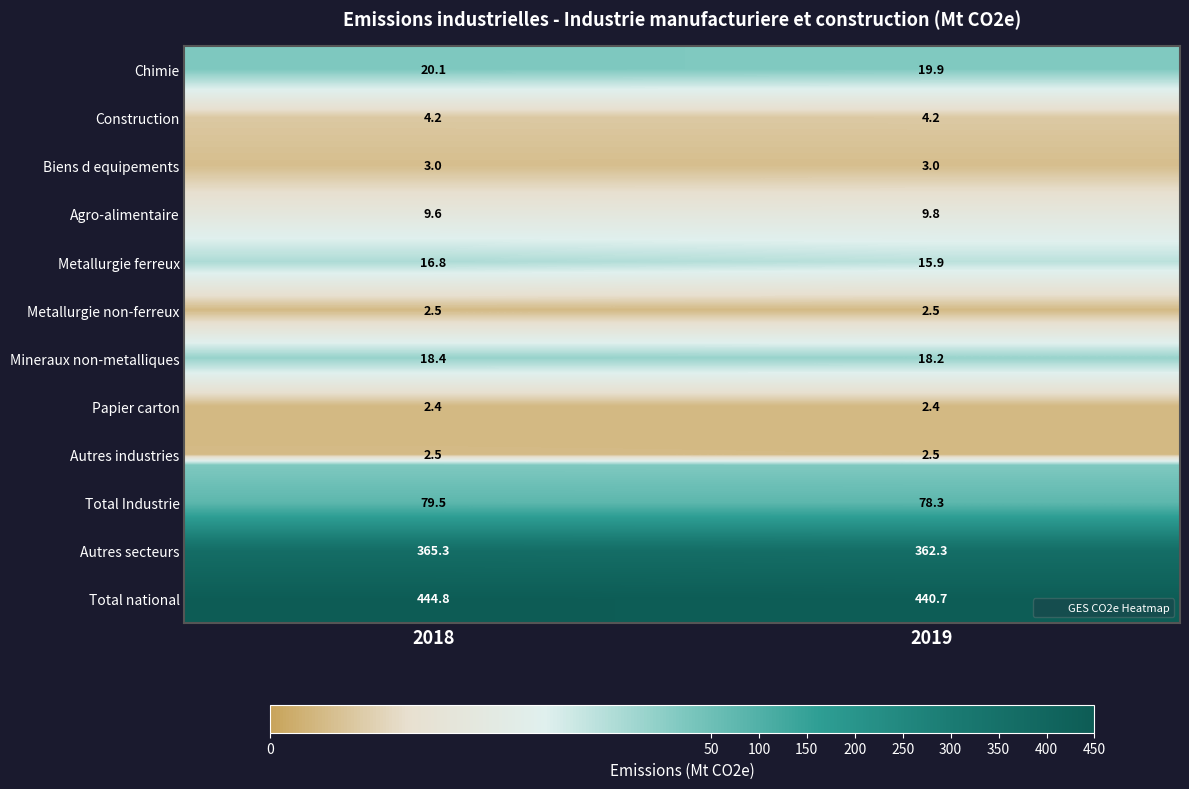

Rank the categories by Total Industrie value from highest to lowest.

2018, 2019